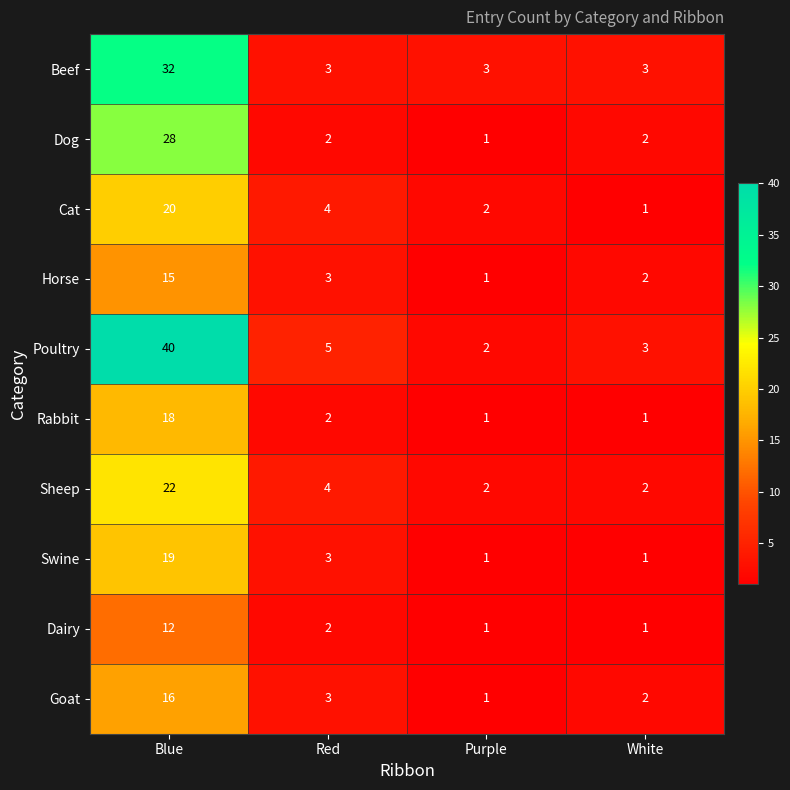

What is the difference between the maximum and minimum values in the Beef series?

29